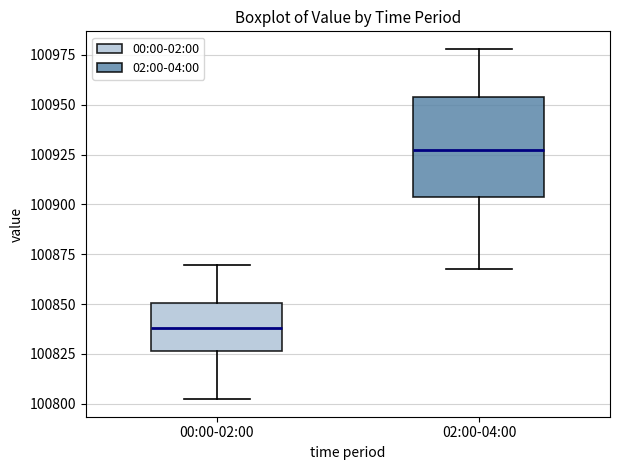

Reading left to right, transcribe this box plot: for each box, give where its median line is, the range the box spans, and where its two whiskers end, as read against the y-axis. The values are not printed on the chart, so give them approximately, as read against the axis.

00:00-02:00: median 100840, box 100825 to 100850, whiskers 100800 to 100870
02:00-04:00: median 100925, box 100905 to 100955, whiskers 100870 to 100980